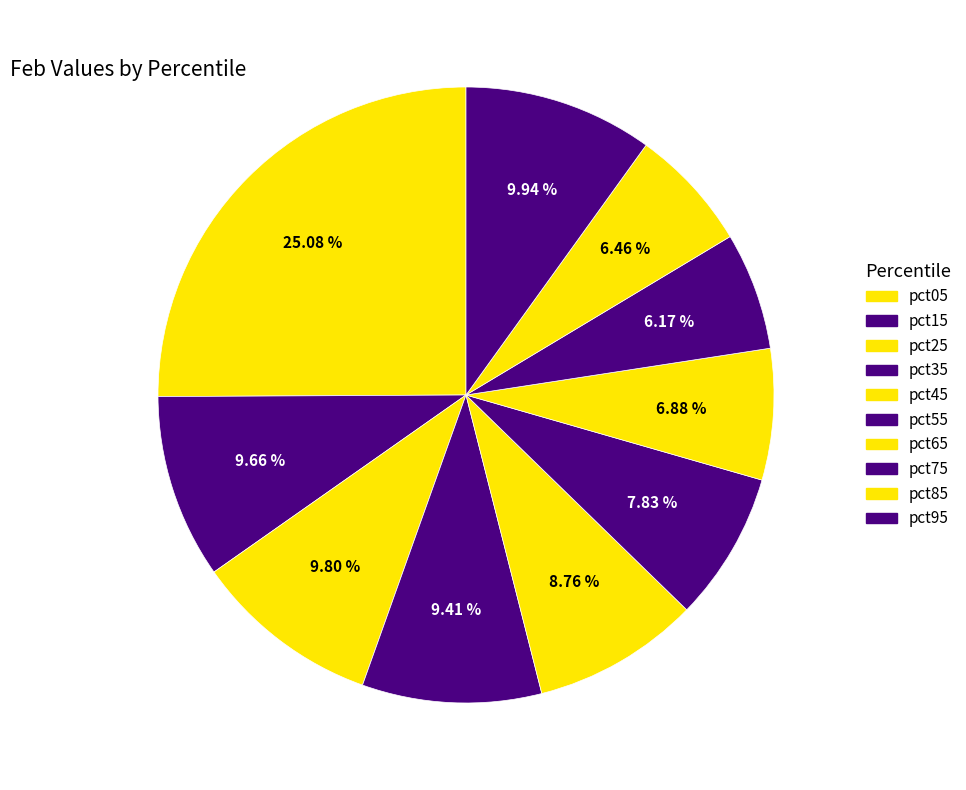

Which has a higher value, pct85 or pct75?

pct85